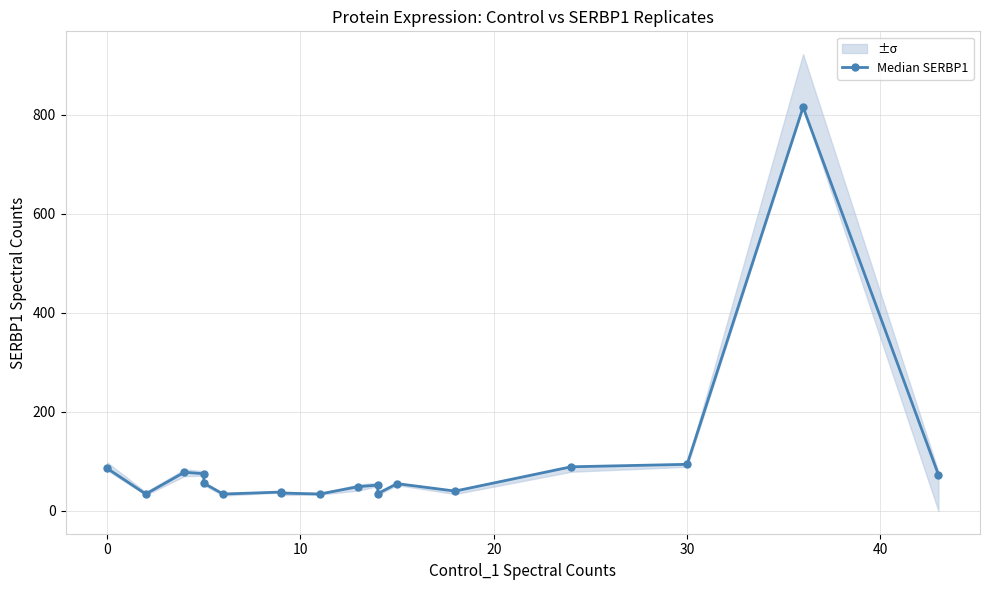

How many data points does each series have?

18